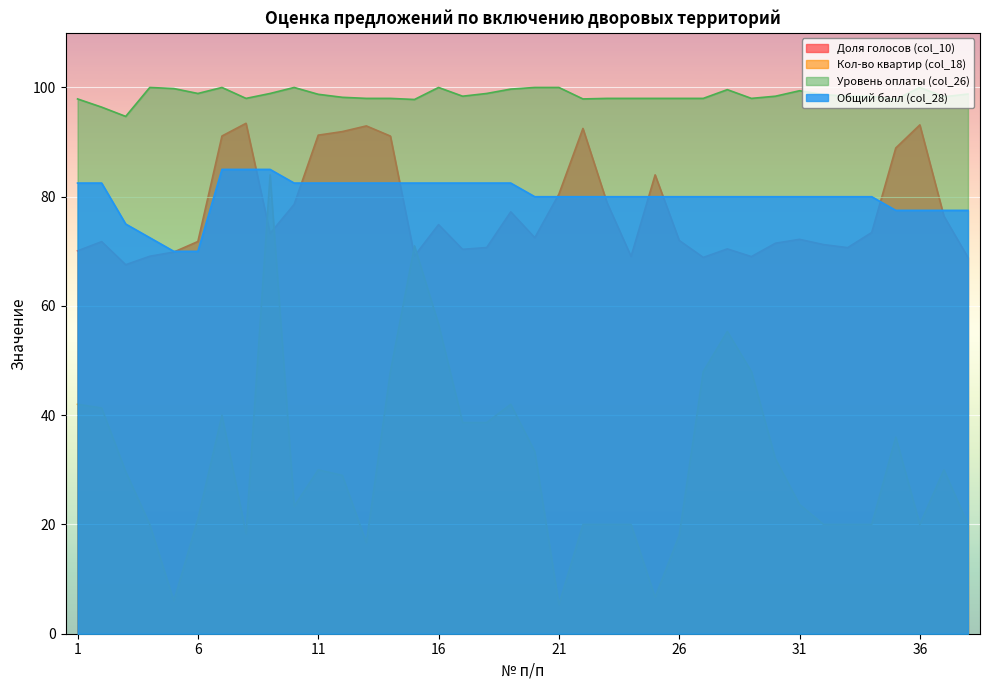

At which category is the sum across all series the highest?

9